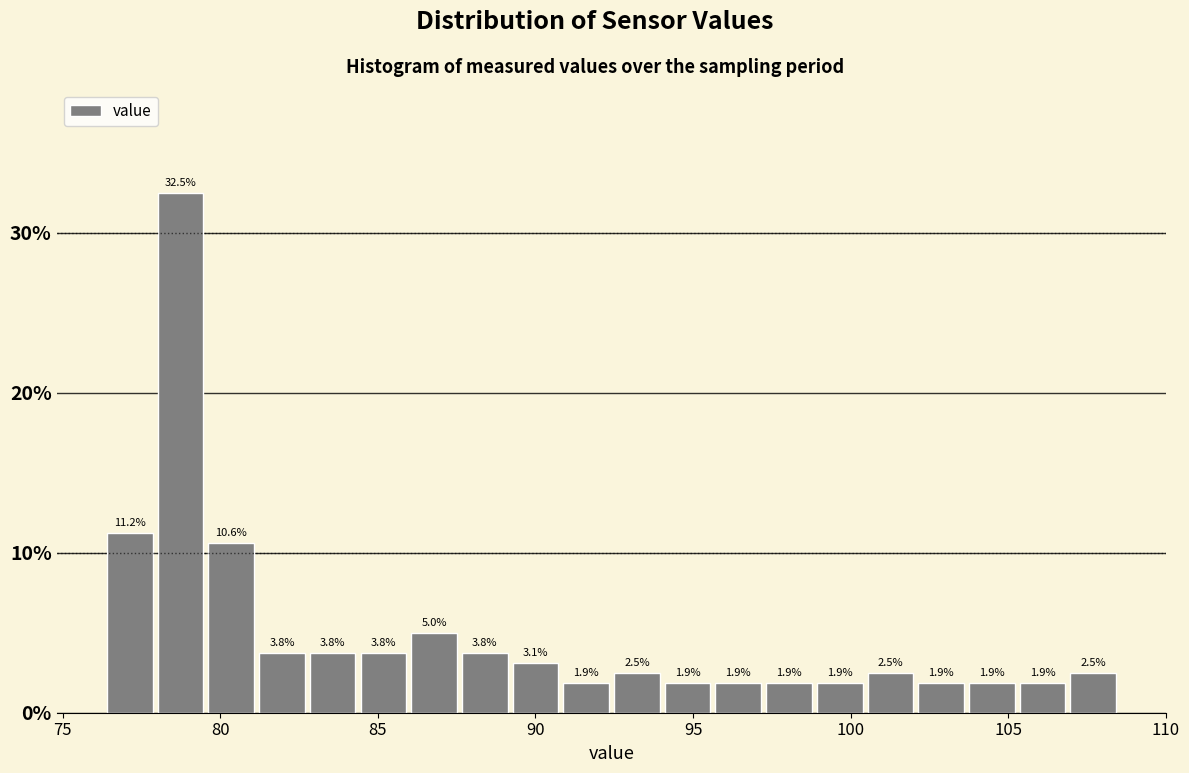

Around what value on the x-axis is the tallest bar? Give the approximate position of its centre, as read against the axis.

78.5